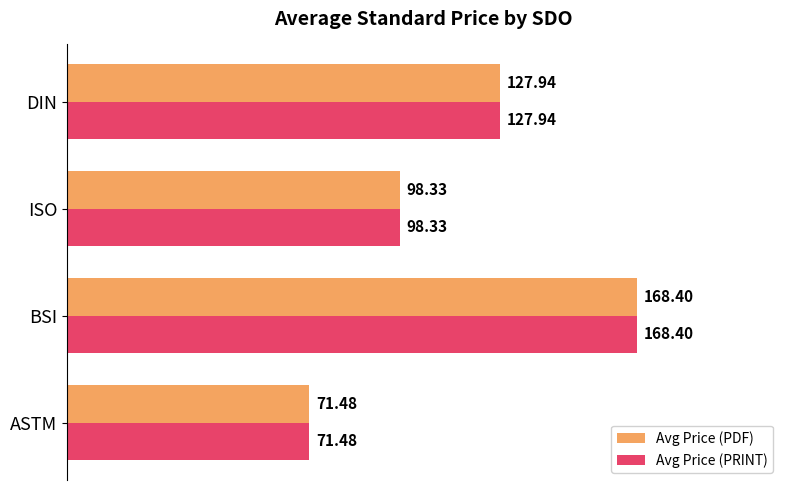

What is the total value across all series at DIN?

255.9